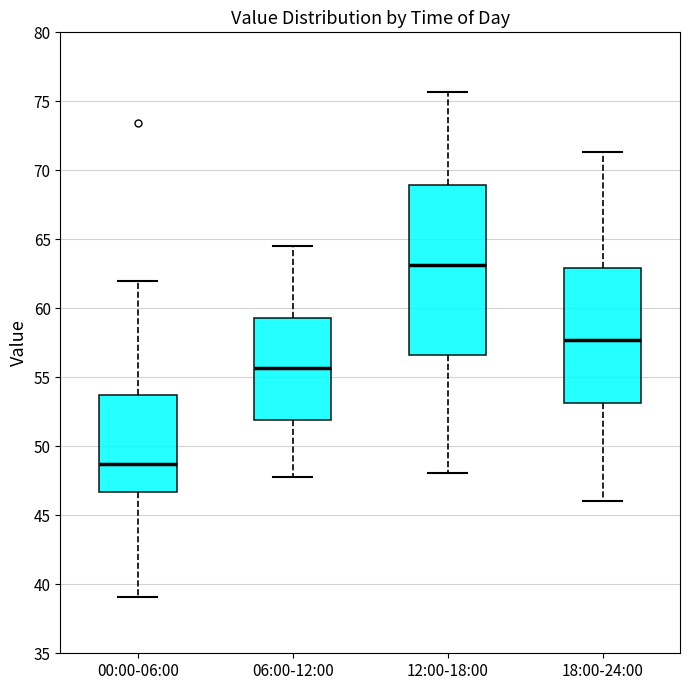

Which box is the tallest, from its lower edge to its upper edge?

12:00-18:00